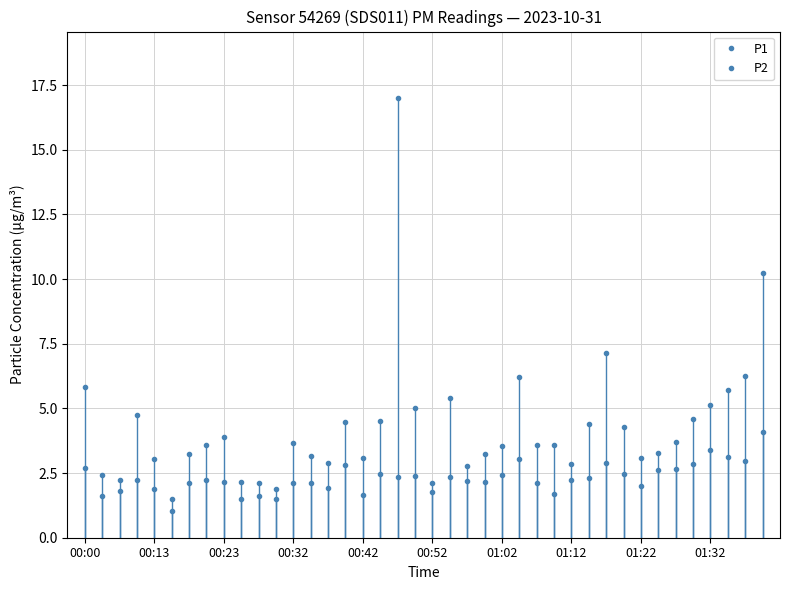

Does the chart have visible grid lines?

Yes